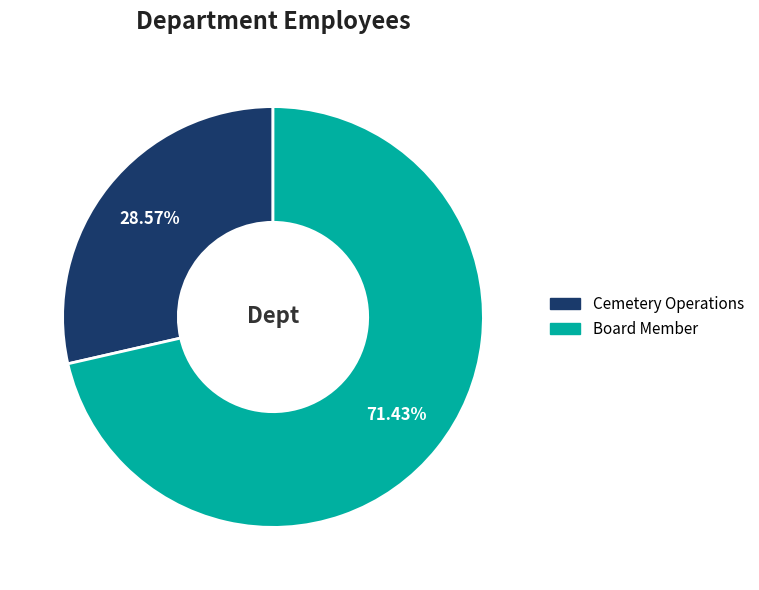

Rank the categories by value from highest to lowest.

Board Member, Cemetery Operations